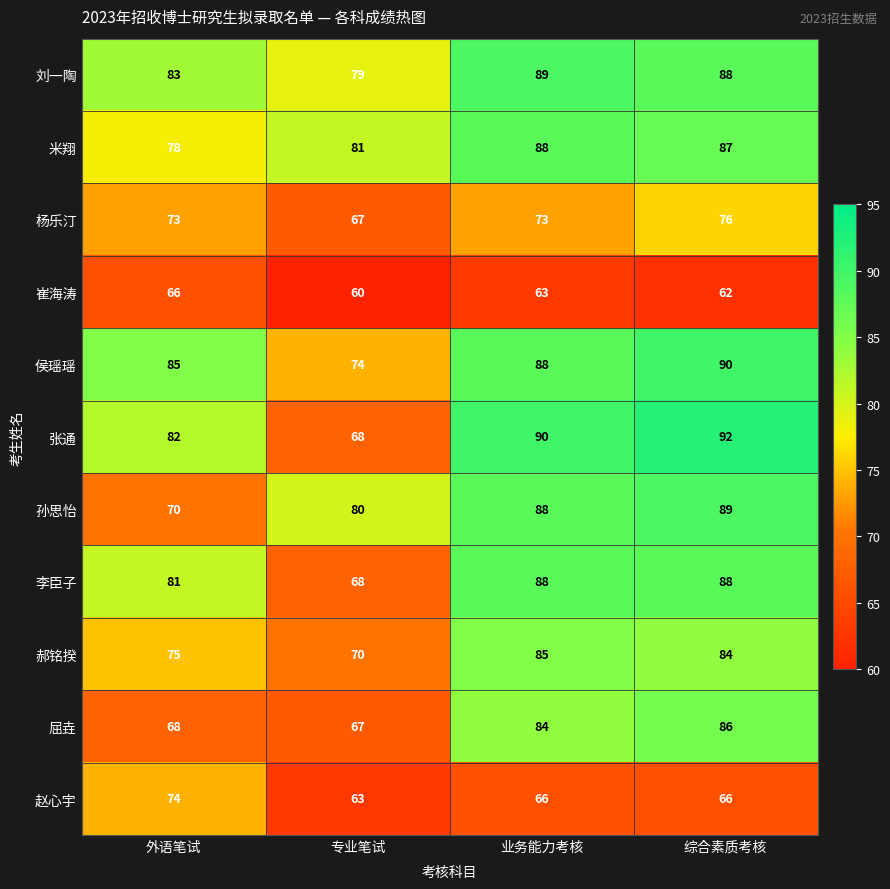

List the labels in order of 郝铭揆 value, largest first.

业务能力考核, 综合素质考核, 外语笔试, 专业笔试